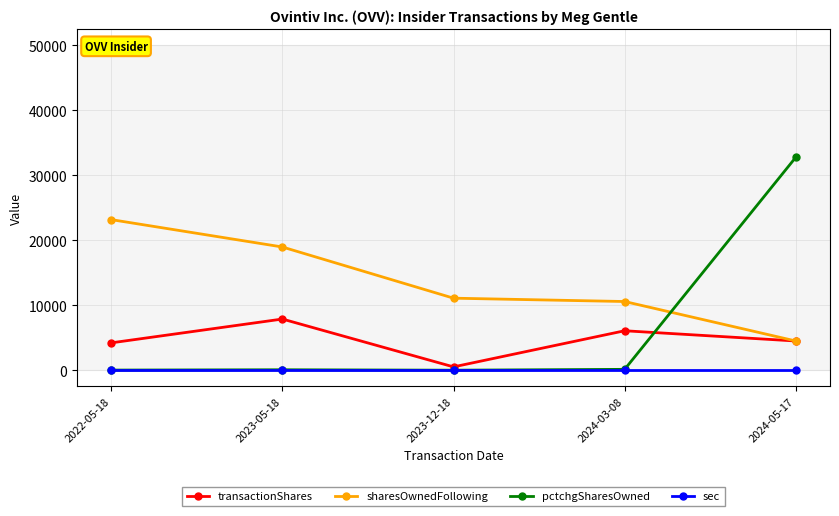

Which series changed the most between 2023-12-18 and 2024-05-17?

pctchgSharesOwned